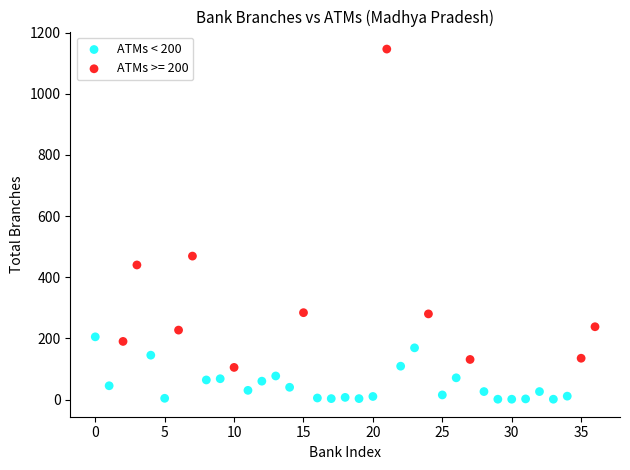

Which series reaches the maximum Y coordinate?

ATMs >= 200